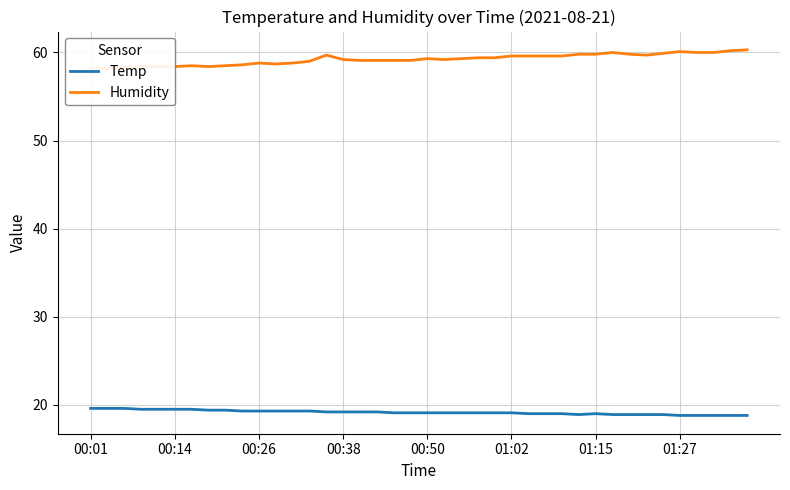

True or false: Temp and Humidity intersect in this chart.

False